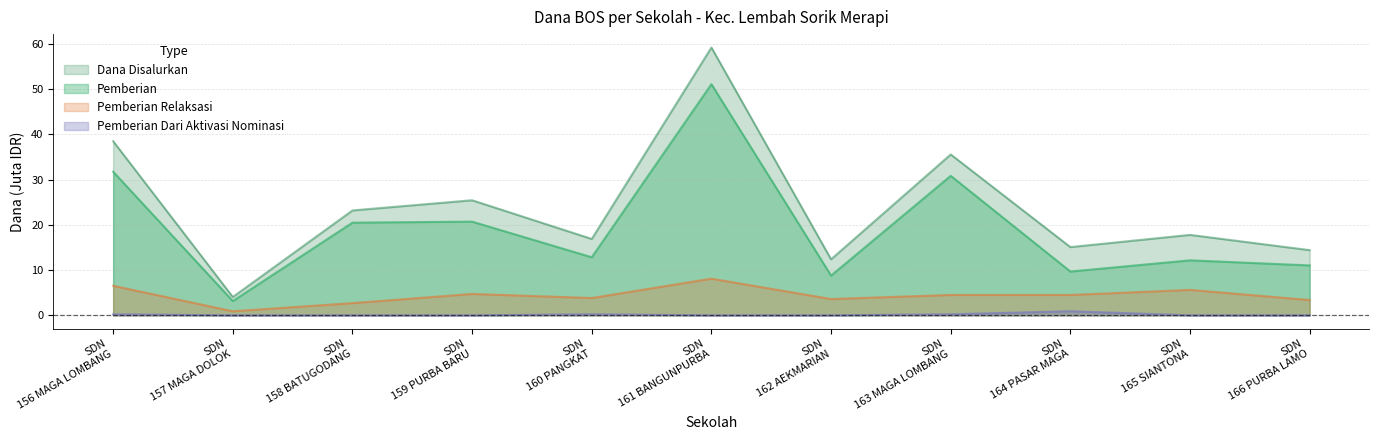

What are all the series names shown in the legend?

Dana Disalurkan, Pemberian, Pemberian Relaksasi, Pemberian Dari Aktivasi Nominasi